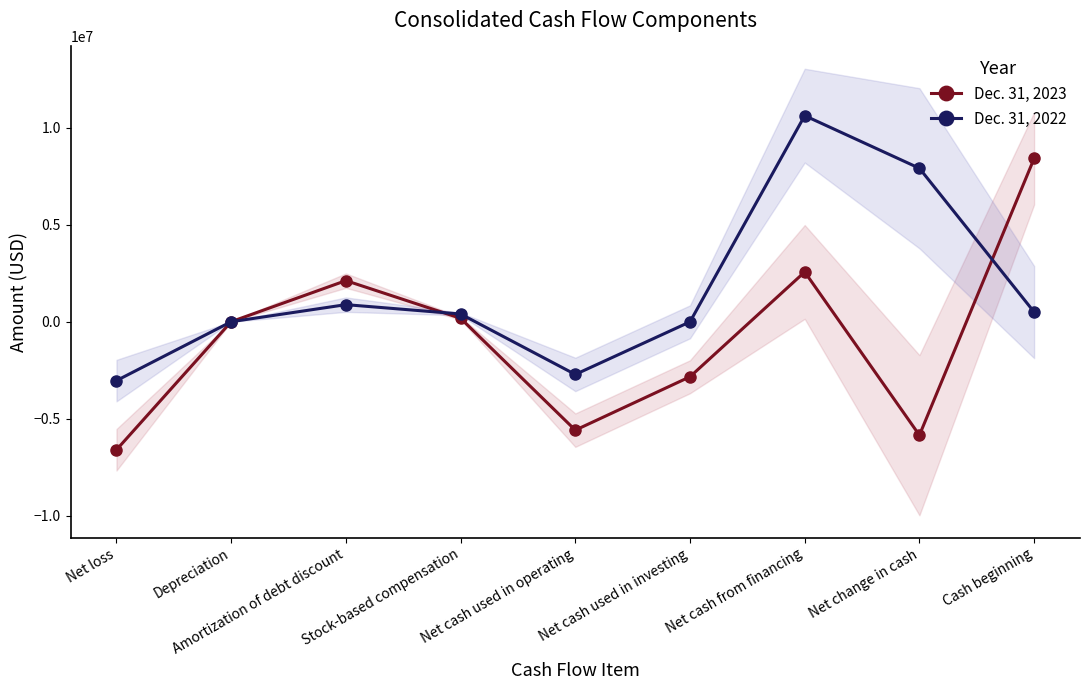

What is the total value across all series at Stock-based compensation?

585916